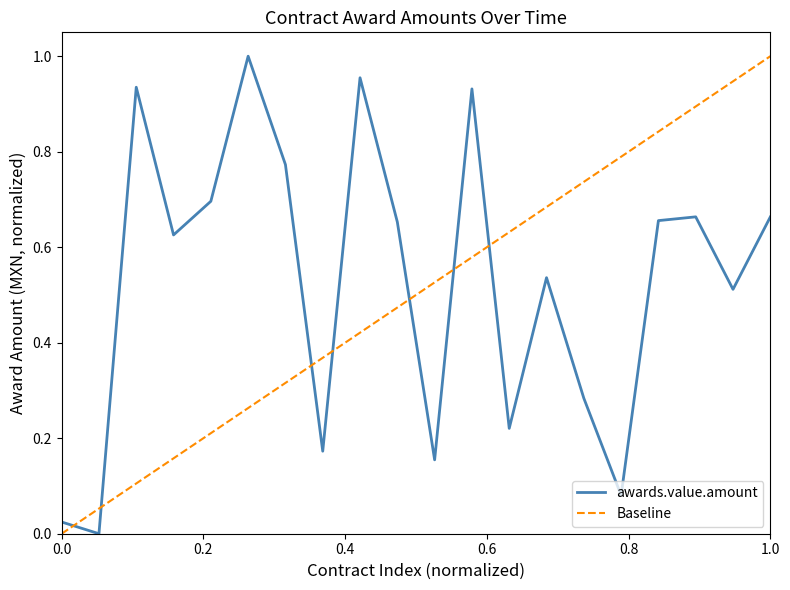

Is this an area chart (filled region under the line)?

No